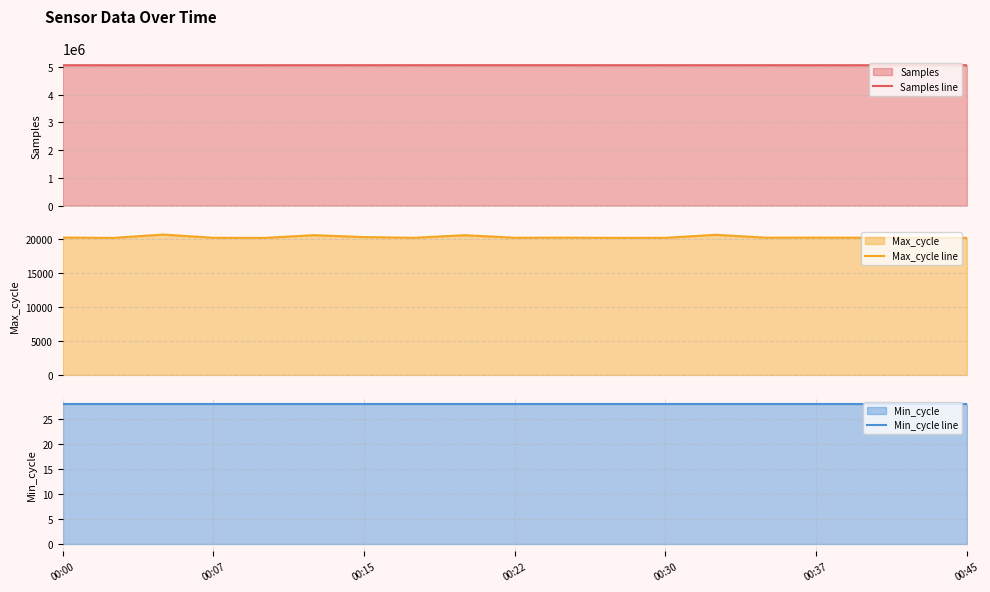

At how many categories does at least one series exceed 1570766?

19